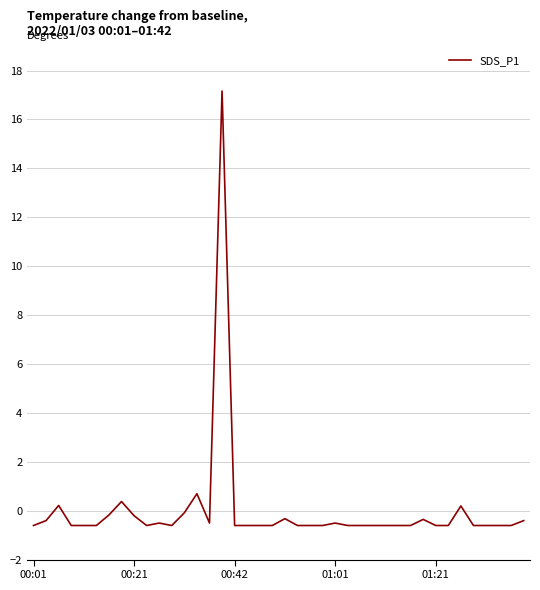

What is the minimum value shown in the chart?

-0.6